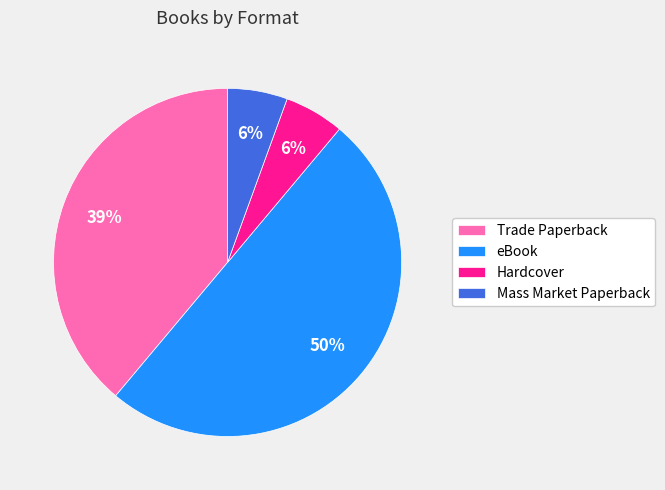

Between Mass Market Paperback and Trade Paperback, which is larger?

Trade Paperback